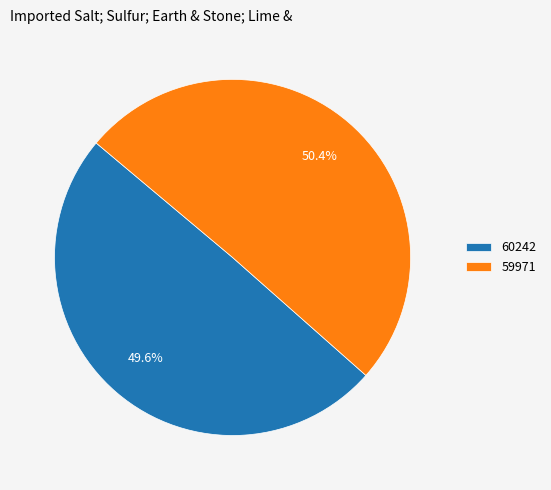

Between 60242 and 59971, which is larger?

59971